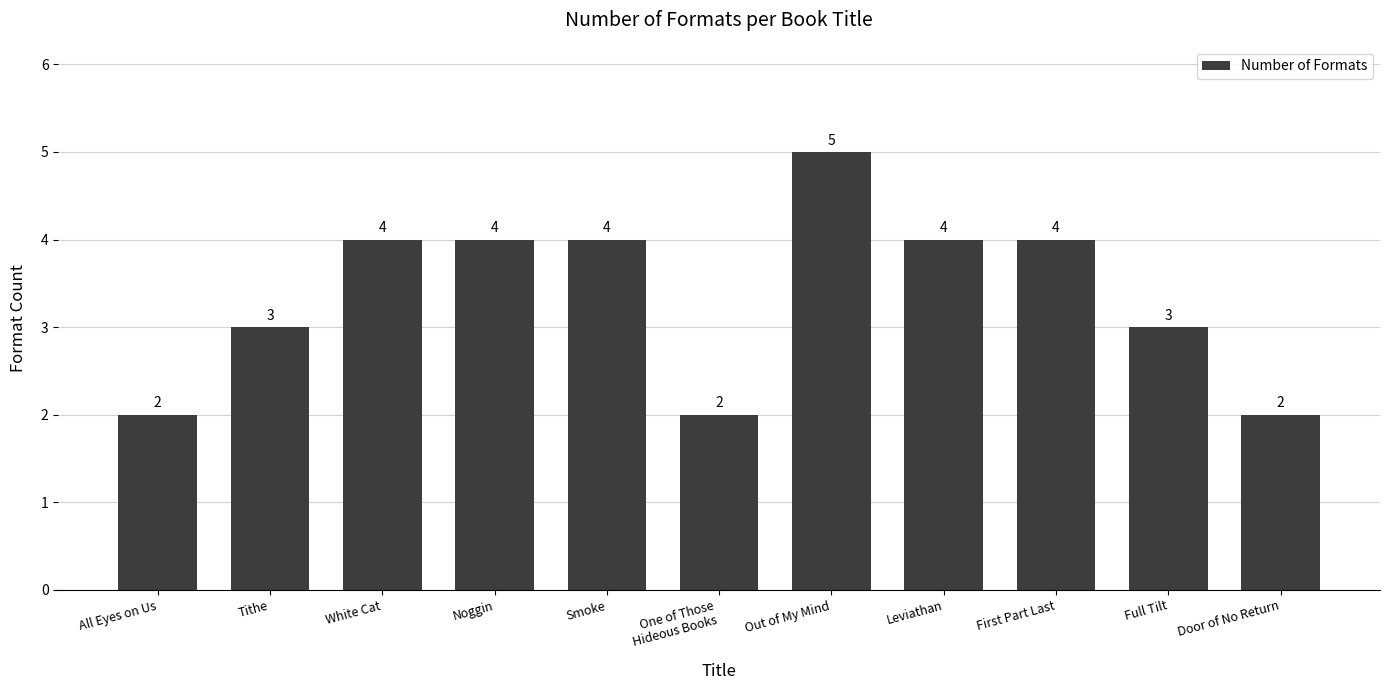

What position from the left is Out of My Mind?

7